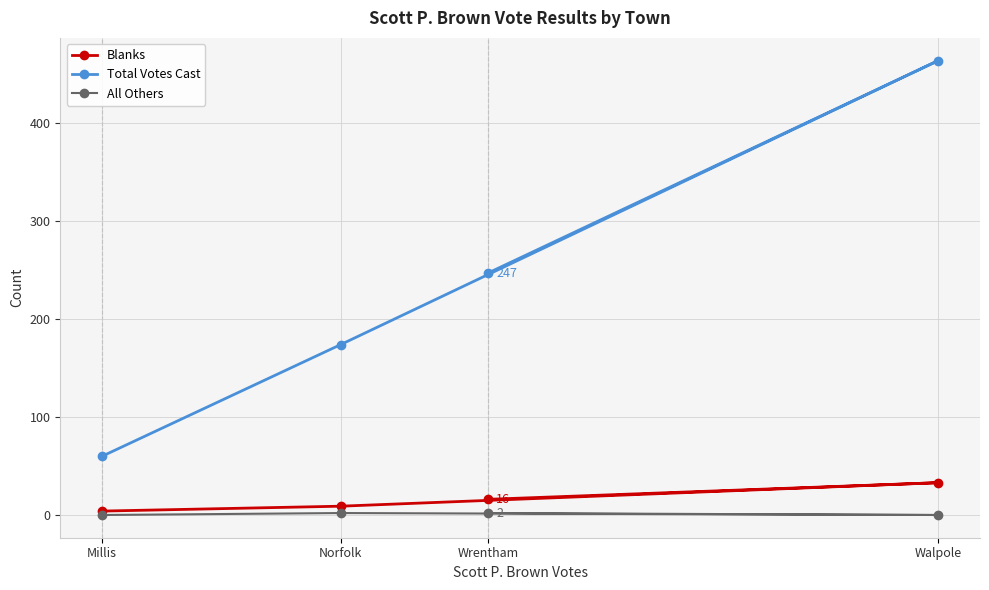

What is the maximum value for Total Votes Cast?

464